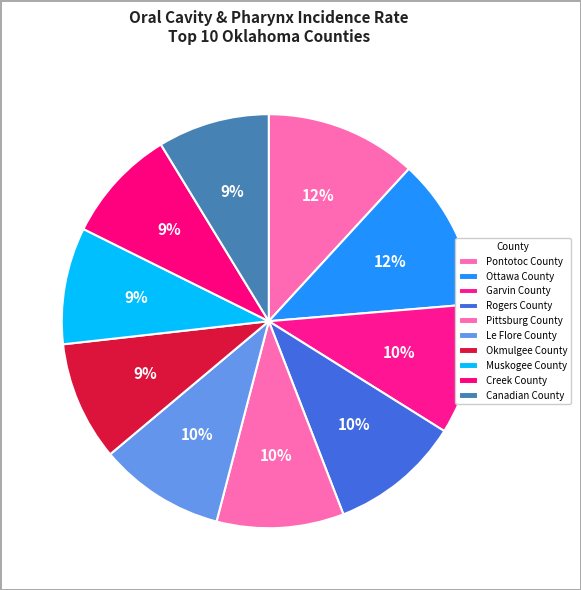

What percentage do Pontotoc County and Canadian County together represent?

20.6%